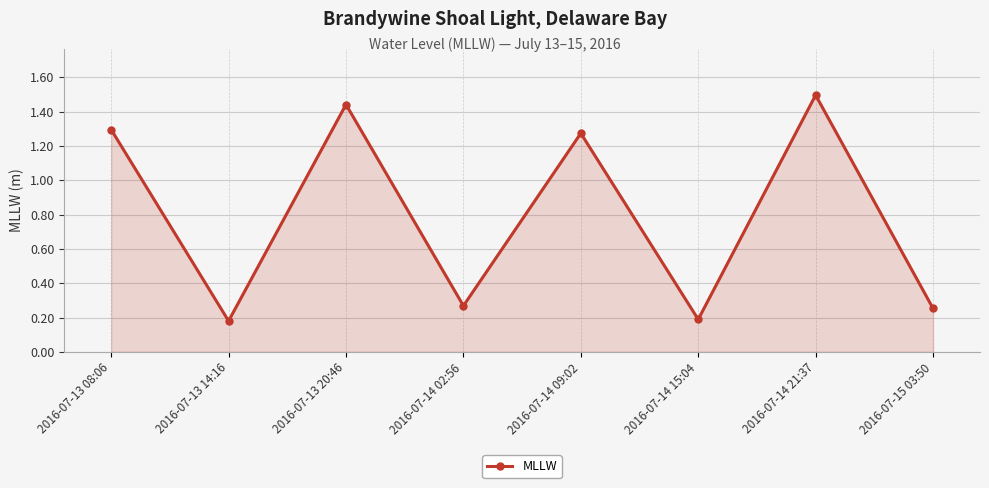

What is the average value?

0.8